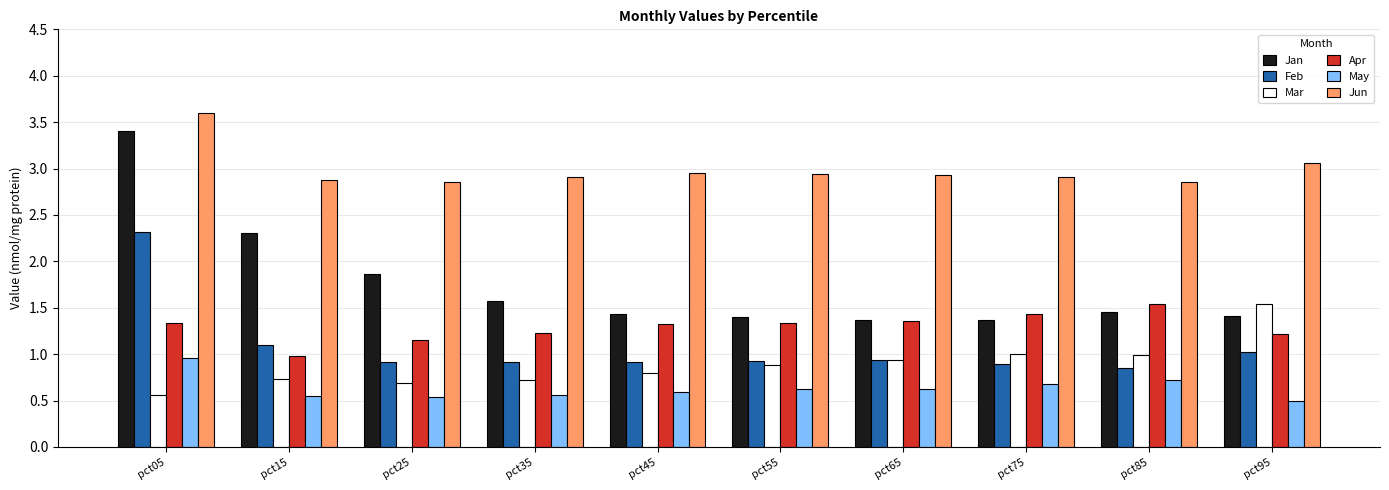

Are the bars grouped side by side (vs. stacked)?

Yes